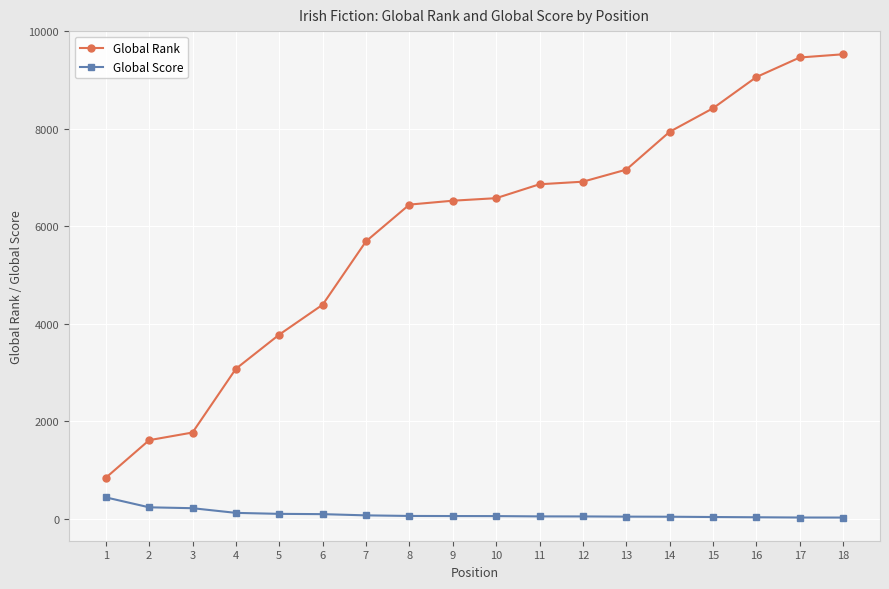

What is the spread (max minus min) of values at 7?

5620